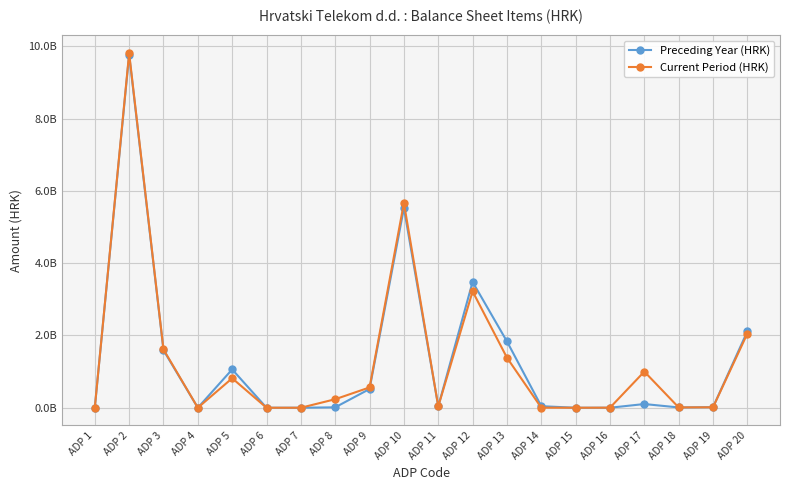

Does the chart have visible grid lines?

Yes